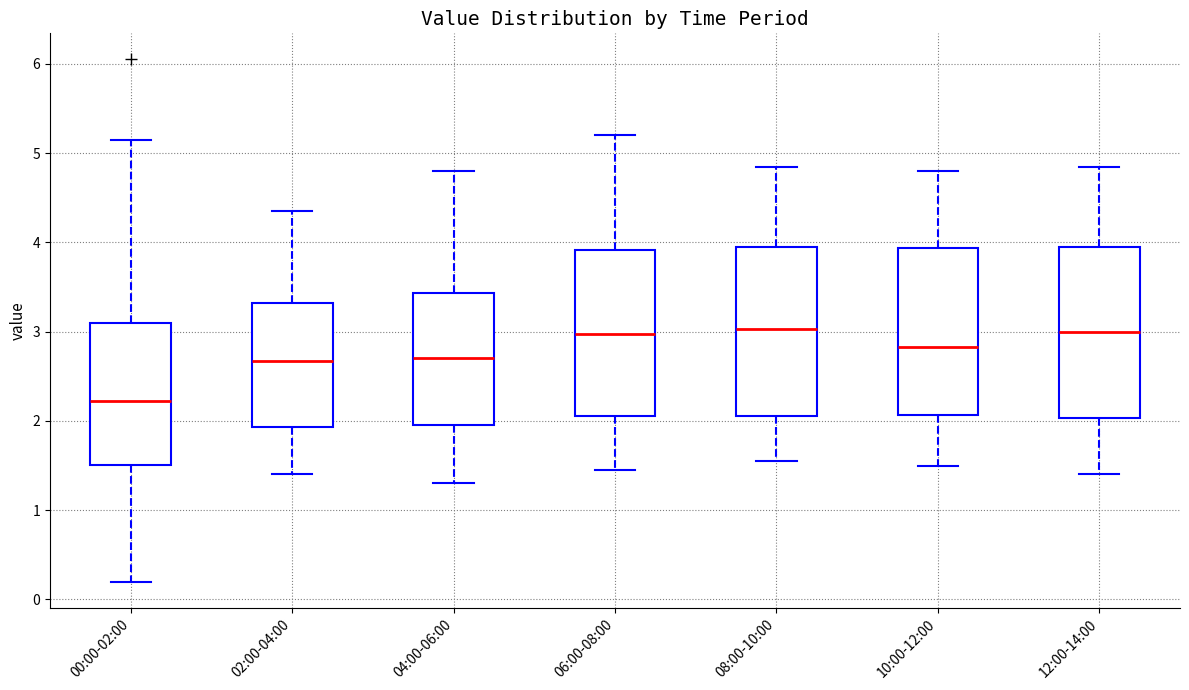

Reading left to right, transcribe this box plot: for each box, give where its median line is, the range the box spans, and where its two whiskers end, as read against the y-axis. The values are not printed on the chart, so give them approximately, as read against the axis.

00:00-02:00: median 2.2, box 1.5 to 3.1, whiskers 0.2 to 5.2
02:00-04:00: median 2.7, box 1.9 to 3.3, whiskers 1.4 to 4.4
04:00-06:00: median 2.7, box 2.0 to 3.4, whiskers 1.3 to 4.8
06:00-08:00: median 3.0, box 2.1 to 3.9, whiskers 1.5 to 5.2
08:00-10:00: median 3.0, box 2.1 to 4.0, whiskers 1.6 to 4.9
10:00-12:00: median 2.8, box 2.1 to 3.9, whiskers 1.5 to 4.8
12:00-14:00: median 3.0, box 2.0 to 4.0, whiskers 1.4 to 4.9